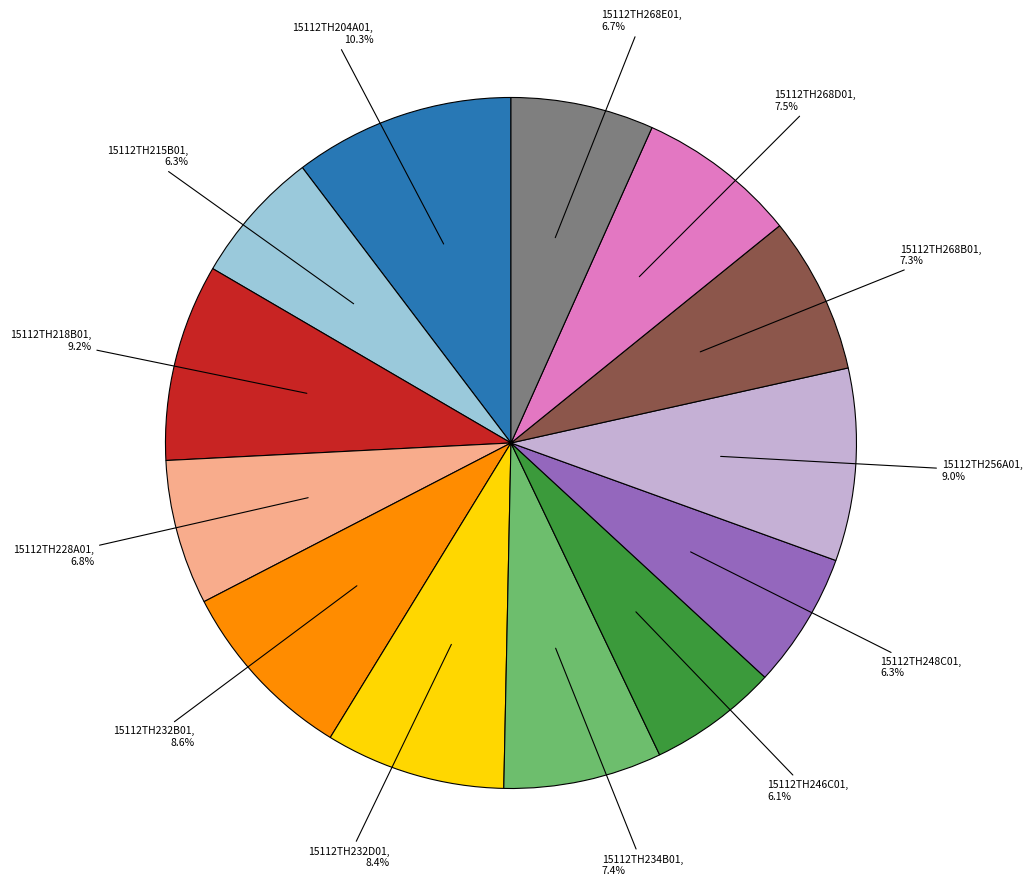

How many slices are in this pie chart?

13